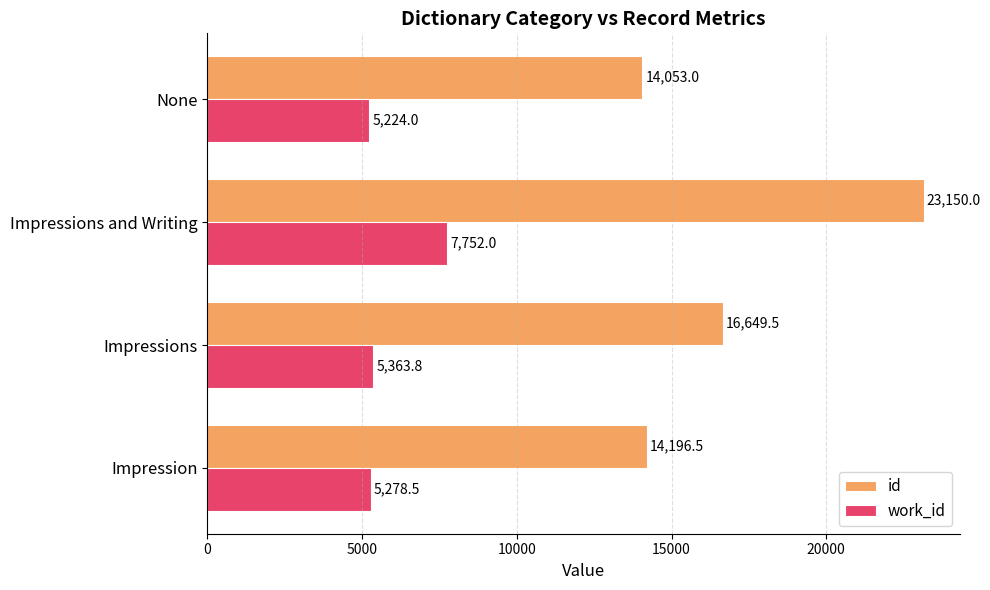

Rank the categories by work_id value from highest to lowest.

Impressions and Writing, Impressions, Impression, None